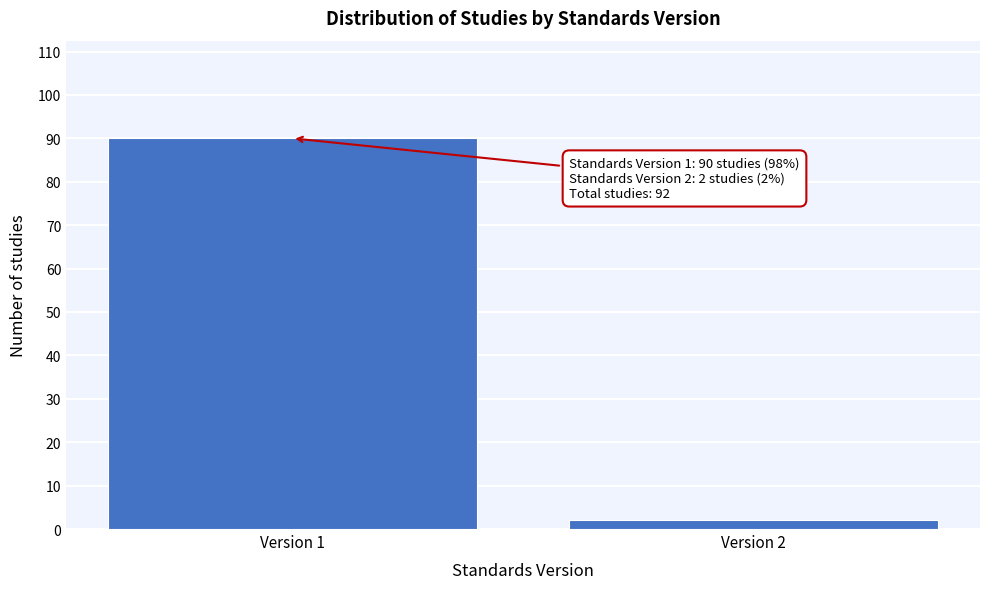

Reading right to left, what are all the values shown in this chart?

2	90